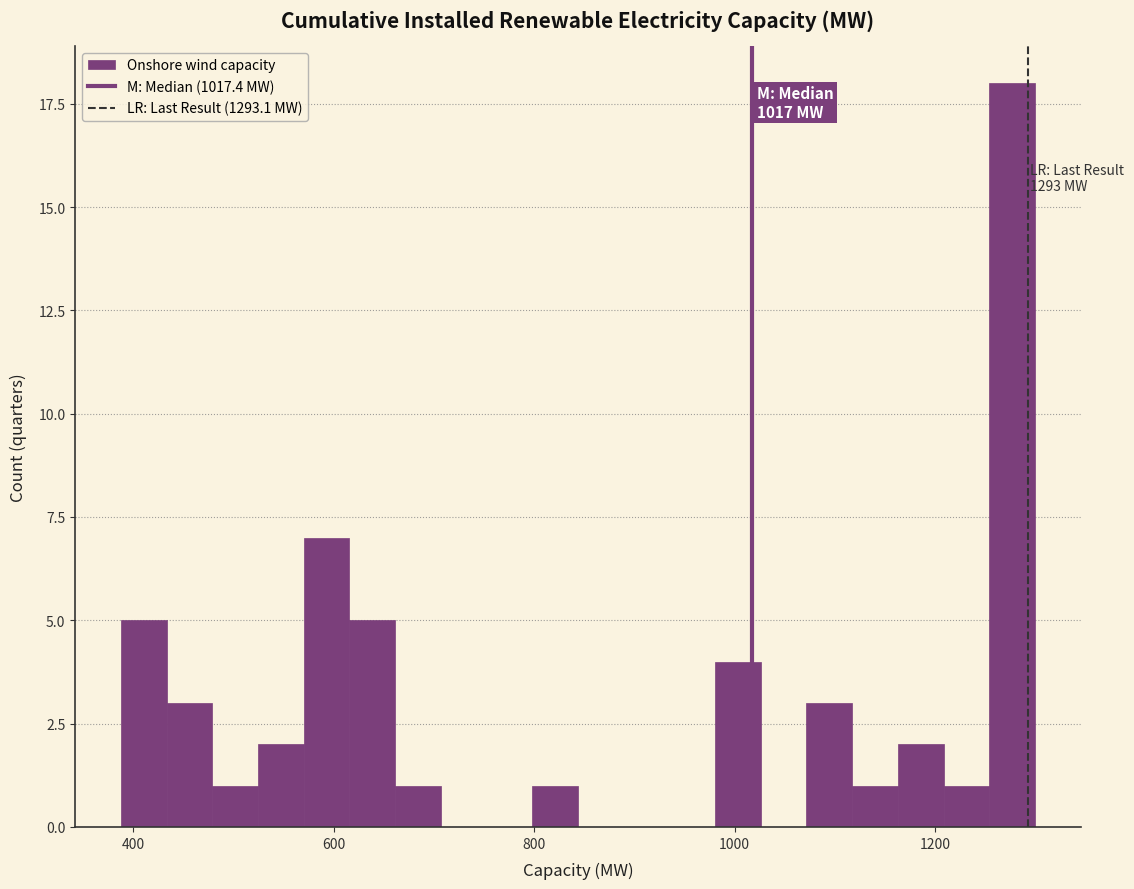

Around what value on the x-axis is the tallest bar? Give the approximate position of its centre, as read against the axis.

1280